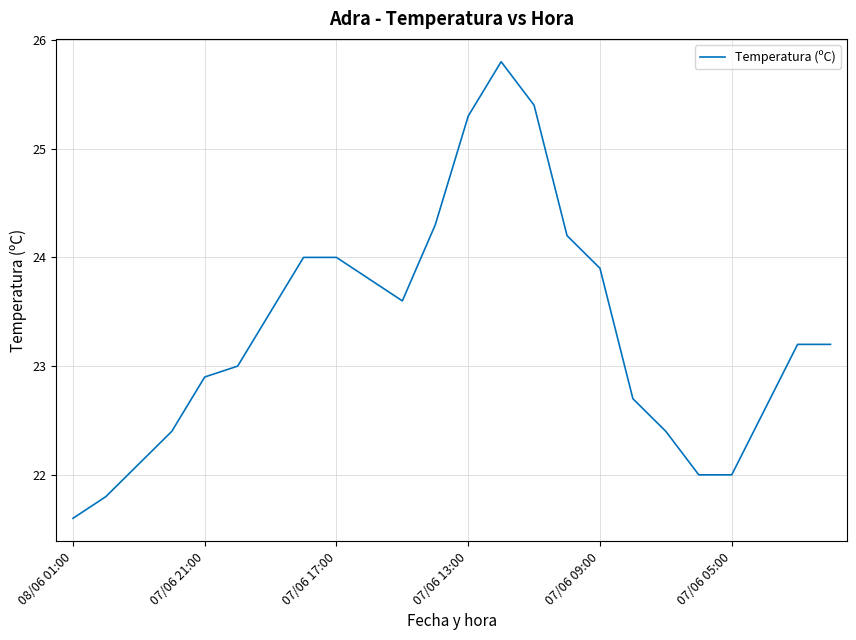

What is the difference between the maximum and minimum values?

4.2